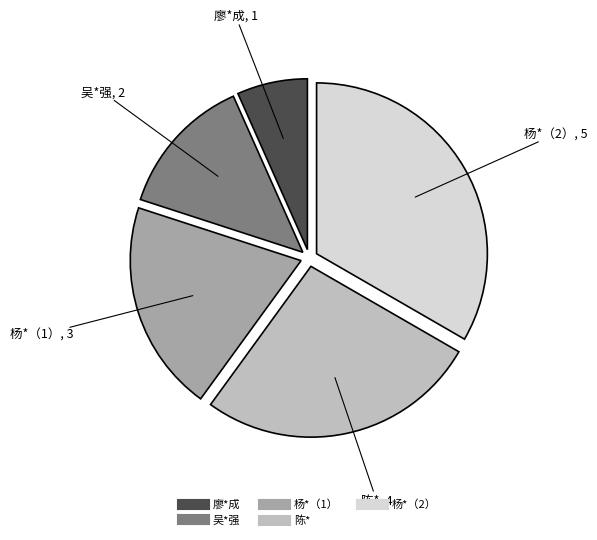

Is there any slice that represents more than half of the pie?

No